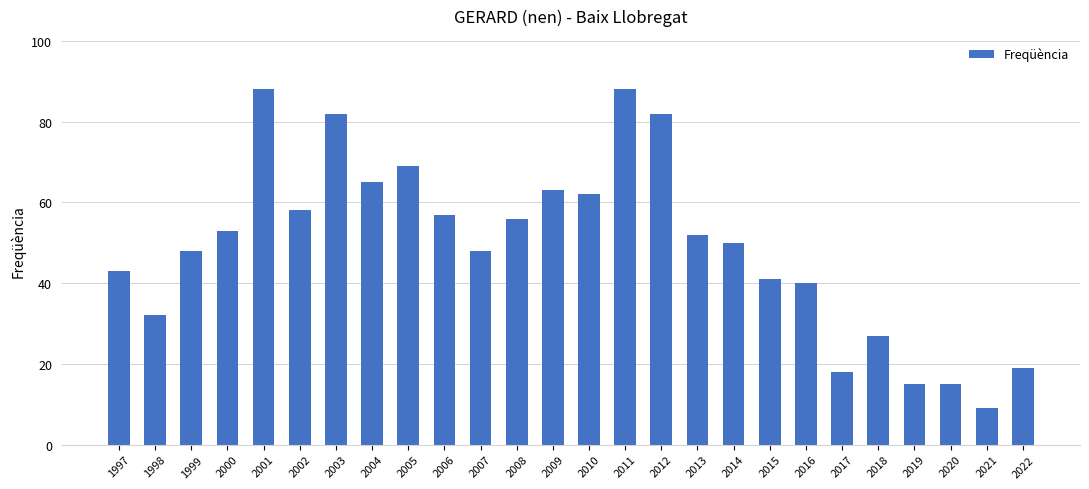

Reading right to left, list all the values displayed in this chart.

19	9	15	15	27	18	40	41	50	52	82	88	62	63	56	48	57	69	65	82	58	88	53	48	32	43